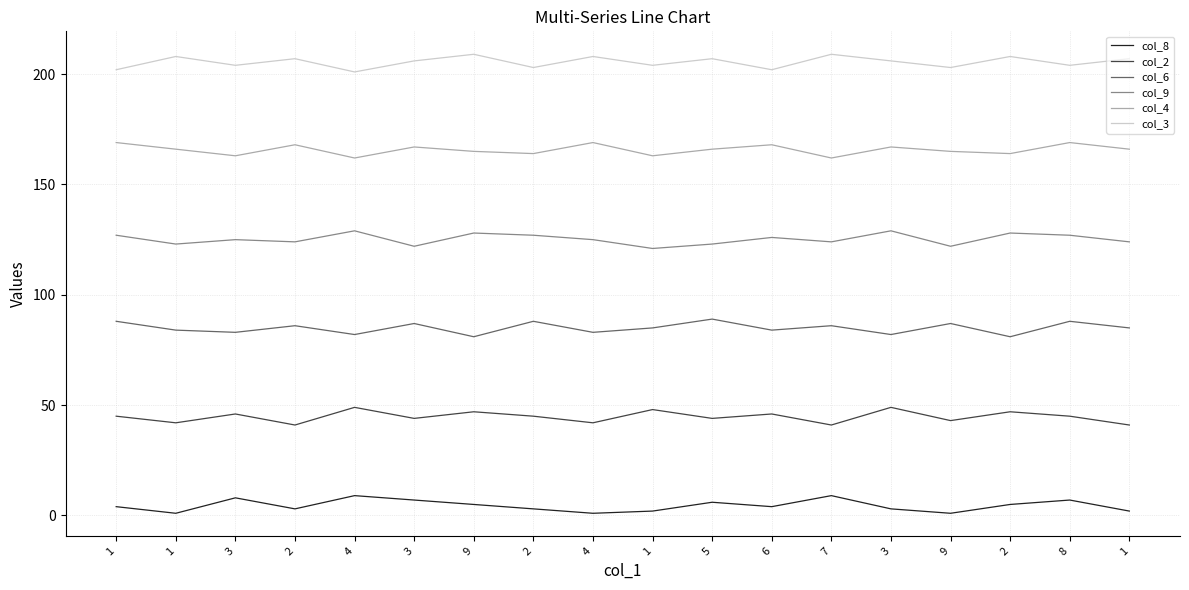

Does the chart display data point markers on the line(s)?

No